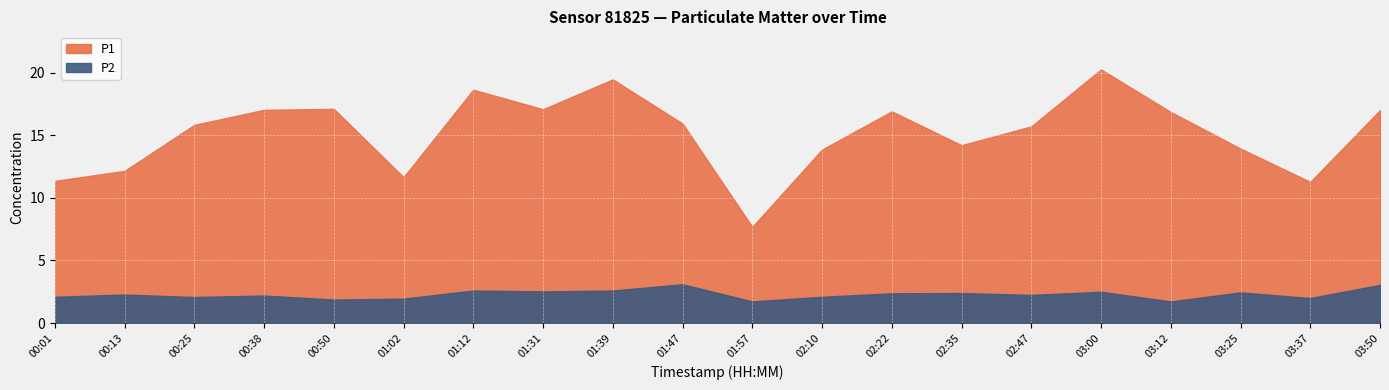

Where does the P1 series first go above 15?

00:25